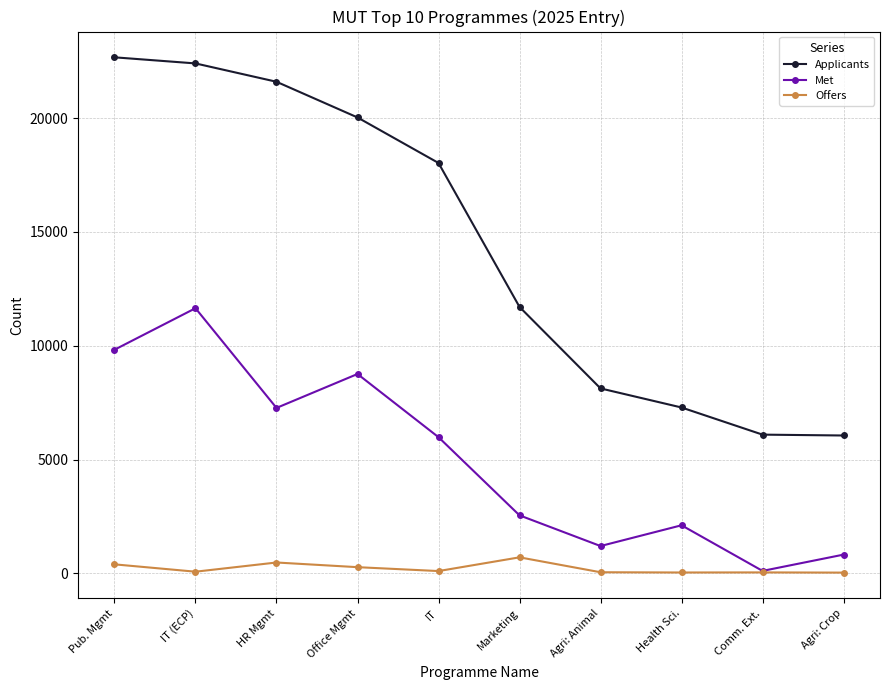

Does the chart display data point markers on the line(s)?

Yes